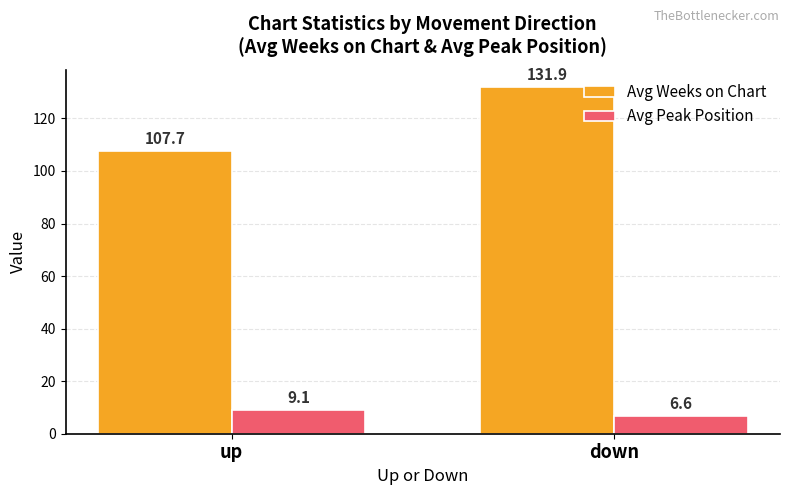

Which series has the largest total across all categories?

Avg Weeks on Chart